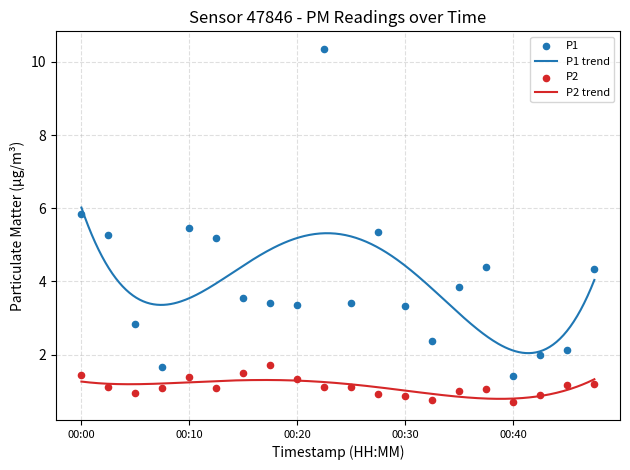

Is the value of P2 at 00:40 greater than the value of P1 at 00:20?

No